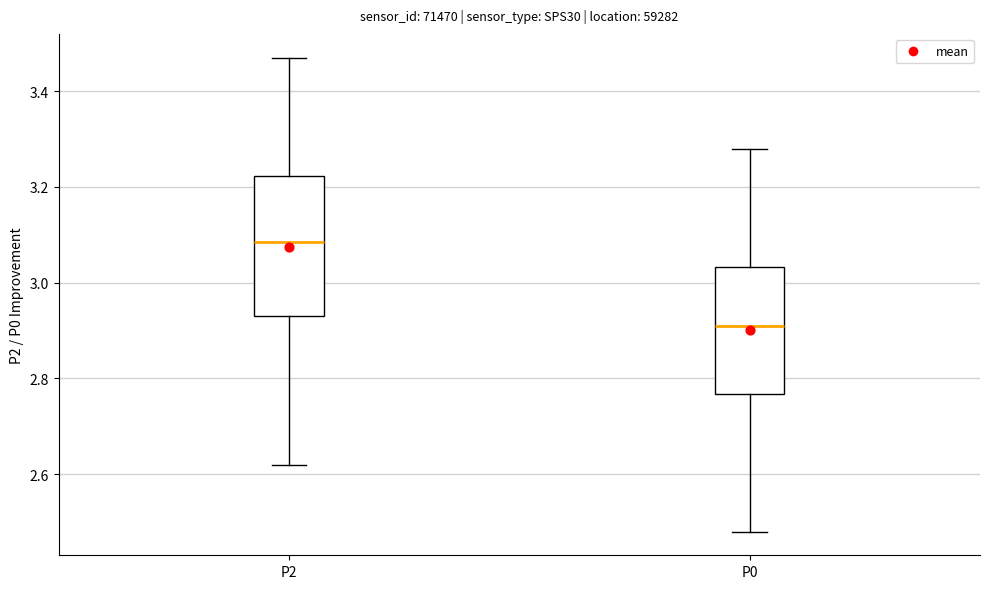

Which box has the highest median line?

P2